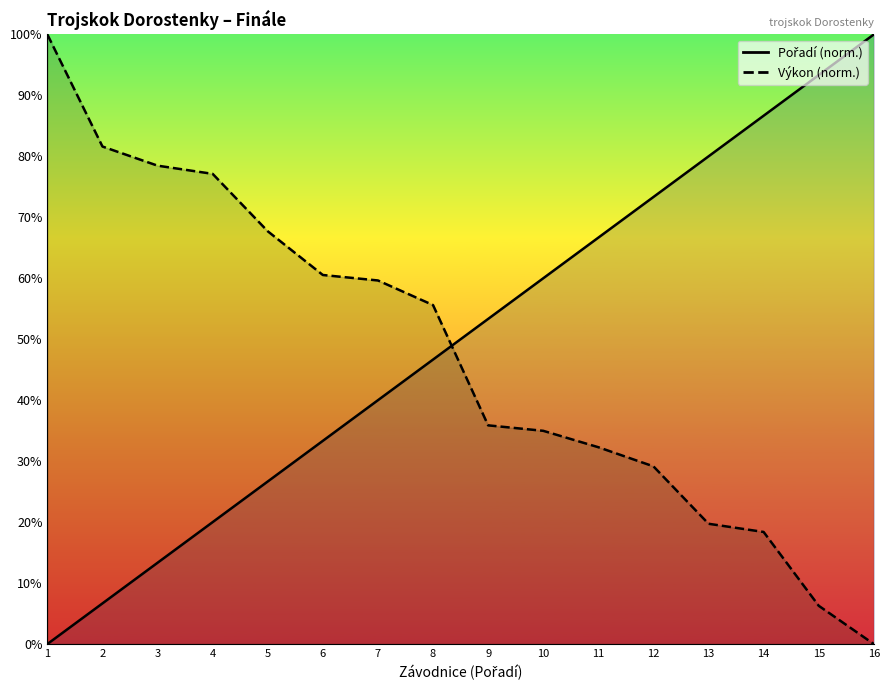

The value of Výkon at 5 is 45.6. True or false?

False